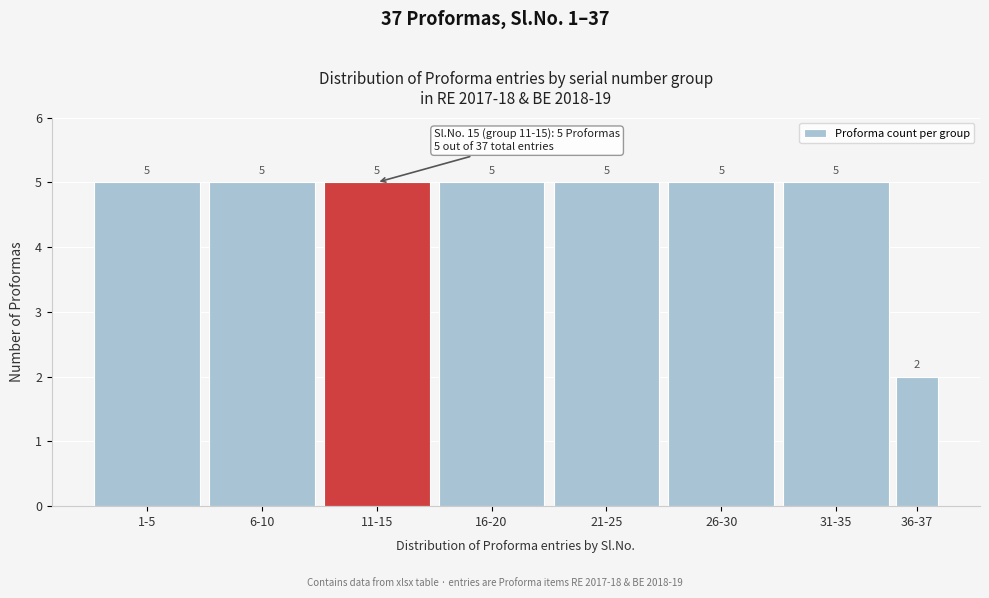

Reading left to right, what are all the values shown in this chart?

5	5	5	5	5	5	5	2